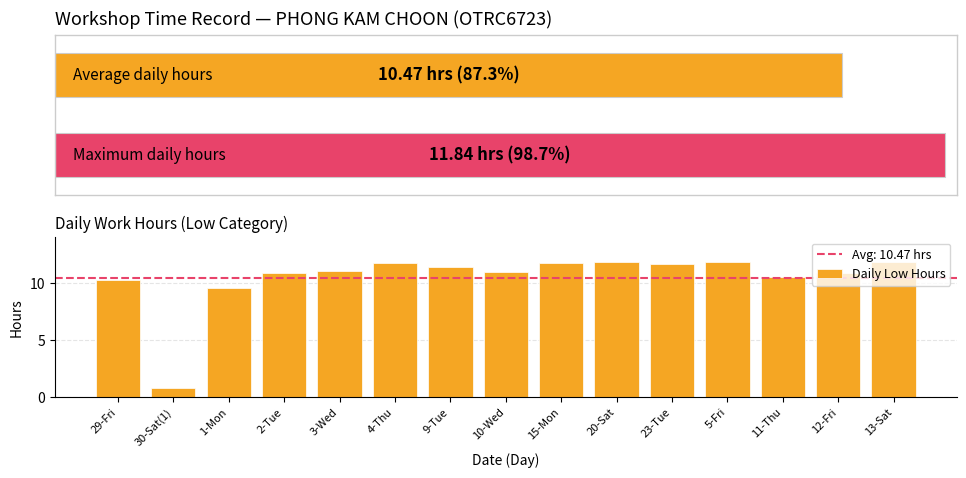

List the labels in order of value, largest first.

13-Sat, 20-Sat, 5-Fri, 4-Thu, 15-Mon, 23-Tue, 9-Tue, 3-Wed, 10-Wed, 2-Tue, 12-Fri, 11-Thu, 29-Fri, 1-Mon, 30-Sat(1)